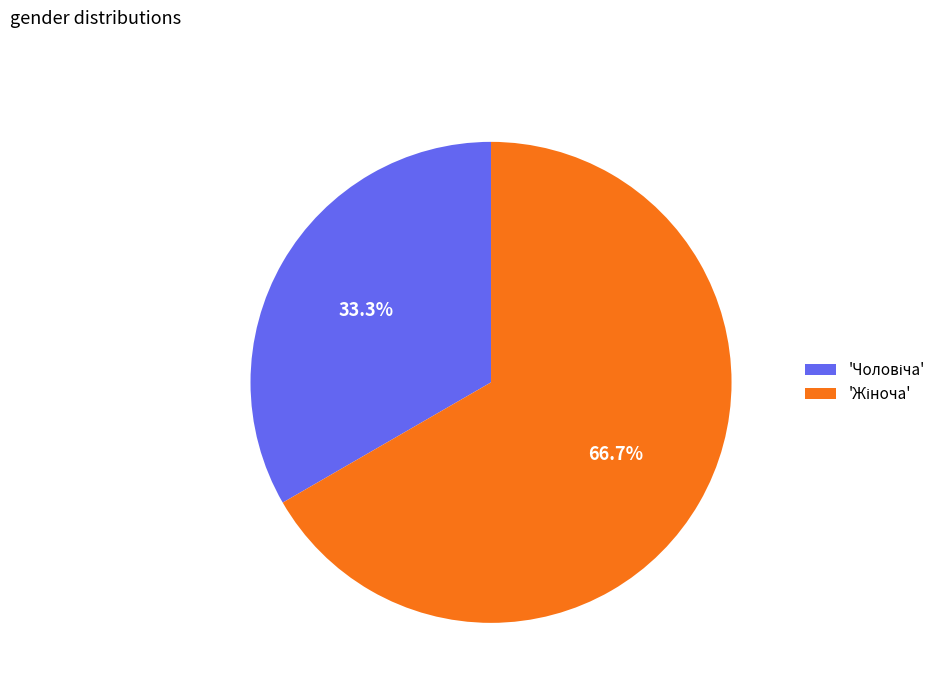

Is there a majority slice in this chart?

Yes